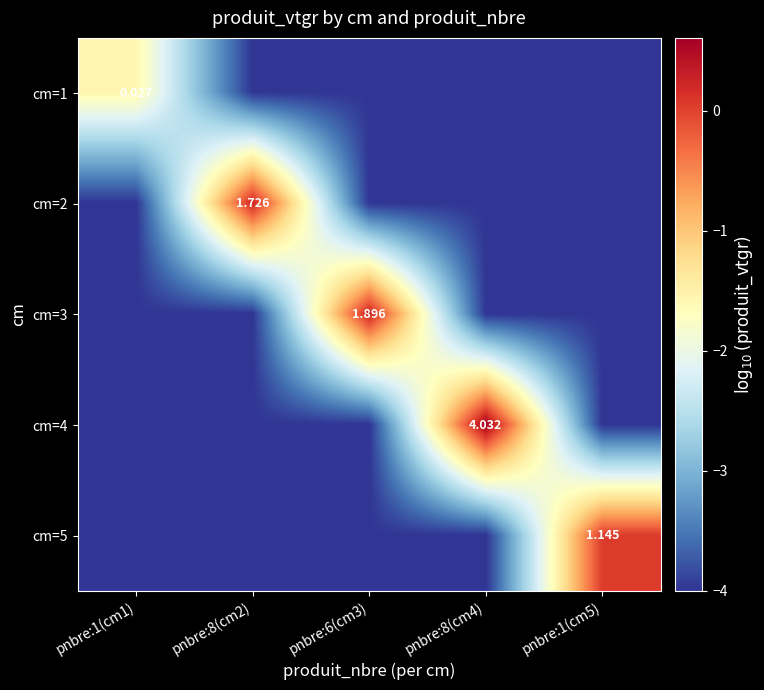

At how many categories does at least one series exceed 0?

4